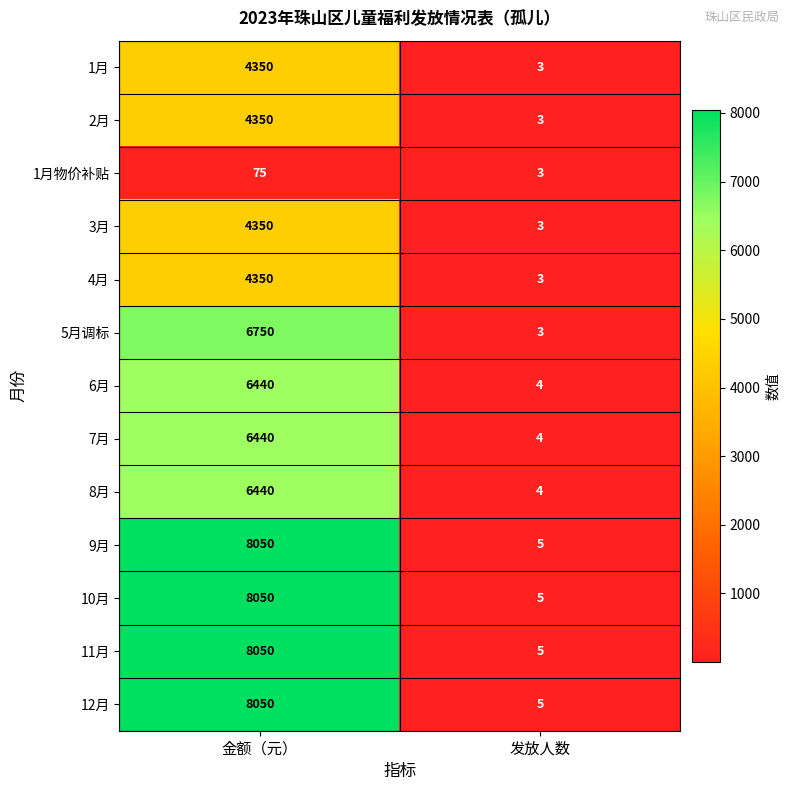

What is the spread (max minus min) of values at 金额（元）?

7975